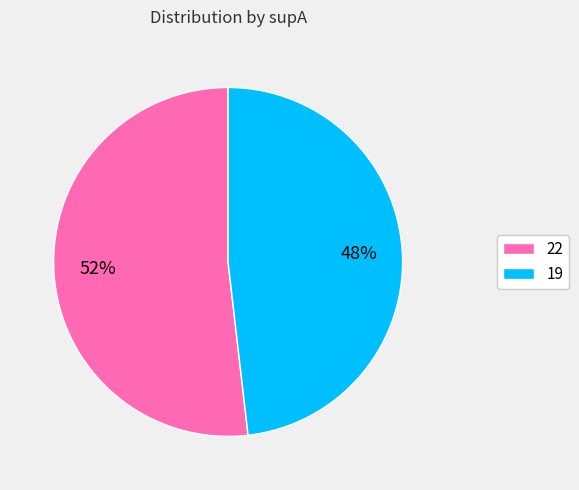

True or false: 22 accounts for 64% of the total.

False